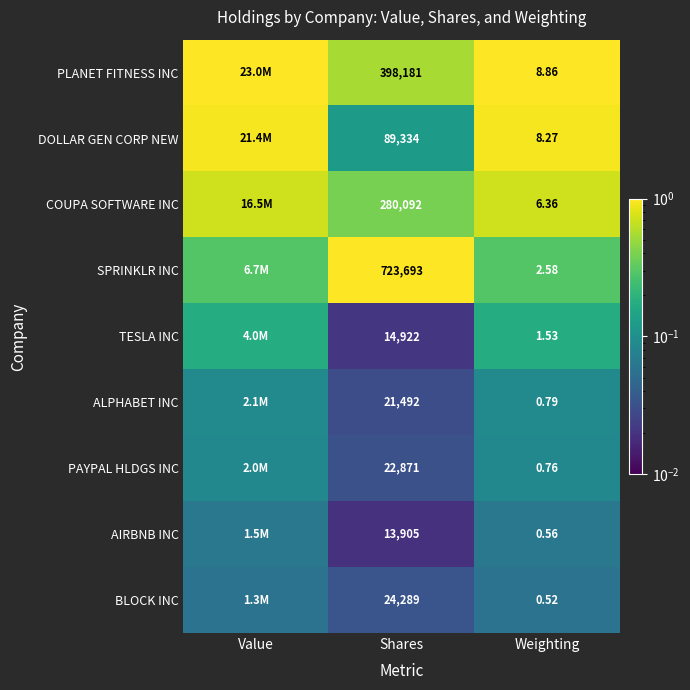

True or false: ALPHABET INC has a value of 0.1 at Weighting.

False